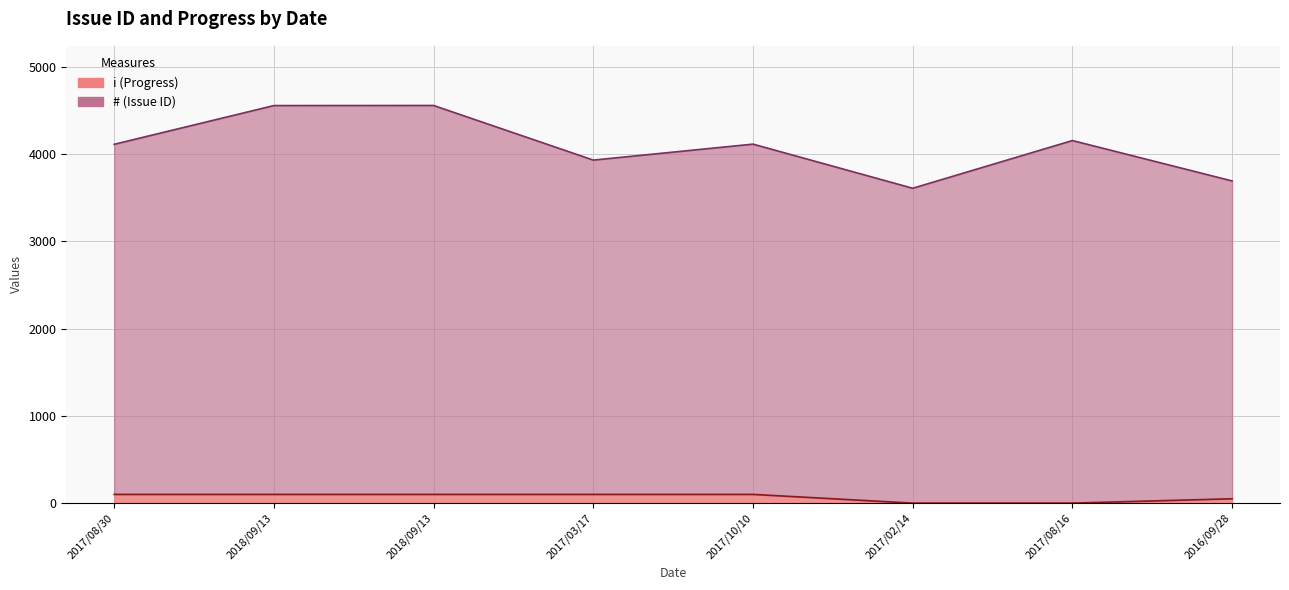

At which label does # first exceed 4115?

2018/09/13